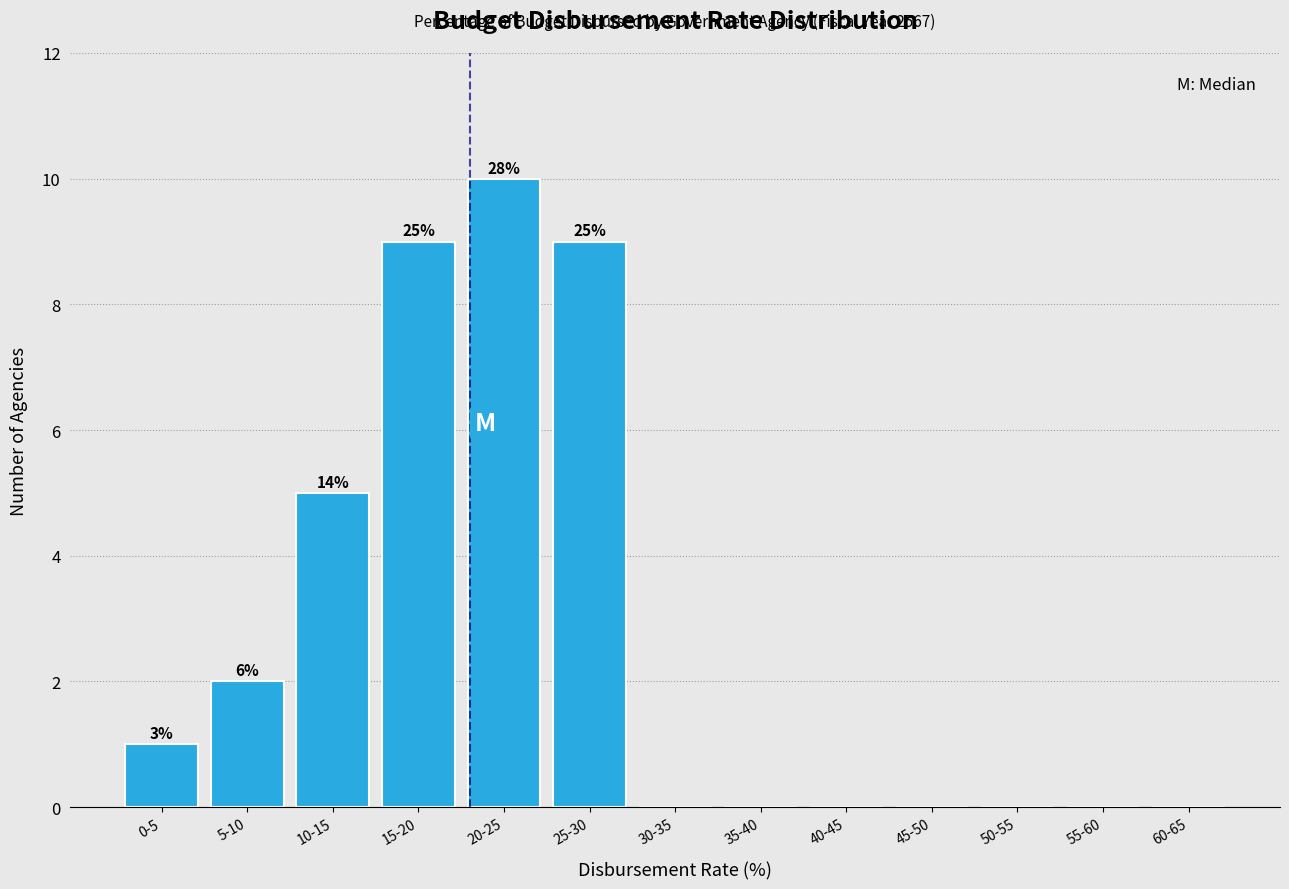

Reading right to left, what are all the values shown in this chart?

60-65=0	55-60=0	50-55=0	45-50=0	40-45=0	35-40=0	30-35=0	25-30=9	20-25=10	15-20=9	10-15=5	5-10=2	0-5=1